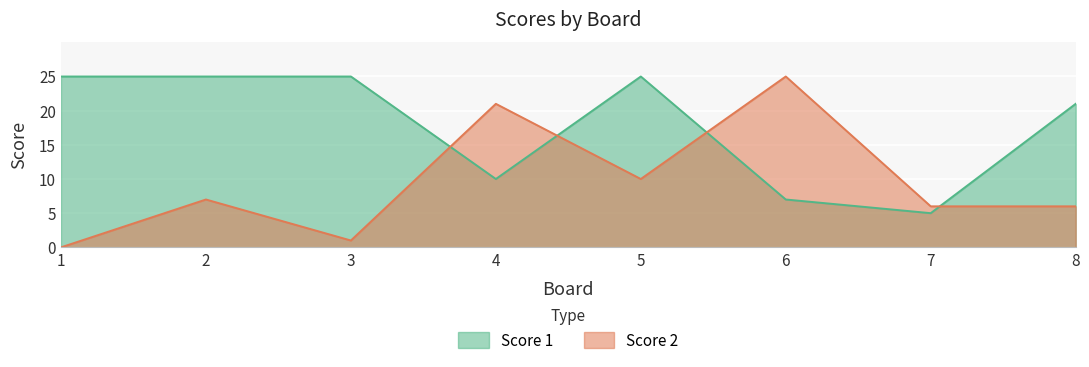

At 4, list the series in order from smallest to largest.

Score 1, Score 2